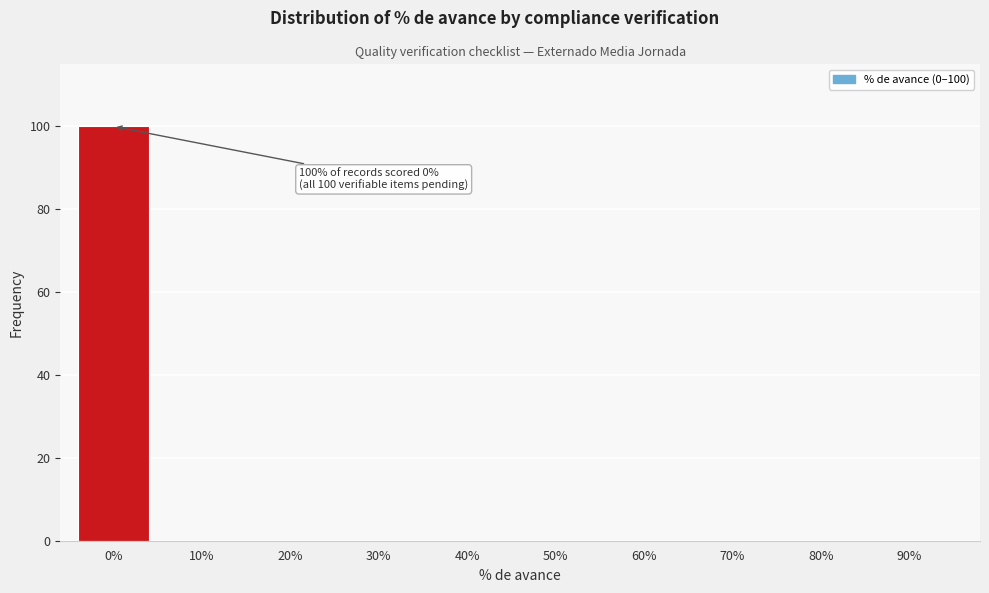

Reading left to right, list all the values displayed in this chart.

0%=100	10%=0	20%=0	30%=0	40%=0	50%=0	60%=0	70%=0	80%=0	90%=0